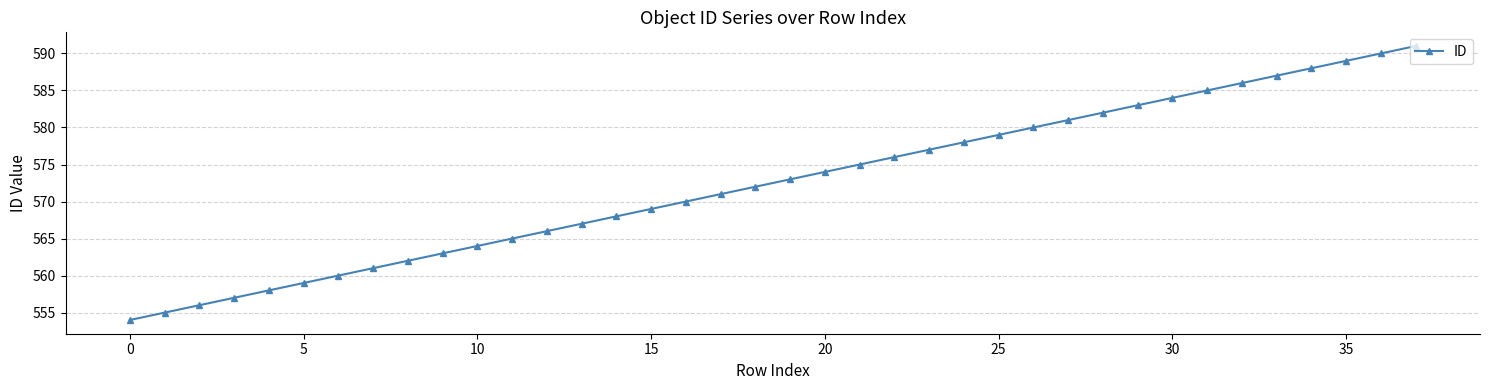

What is the difference between the maximum and minimum values?

37